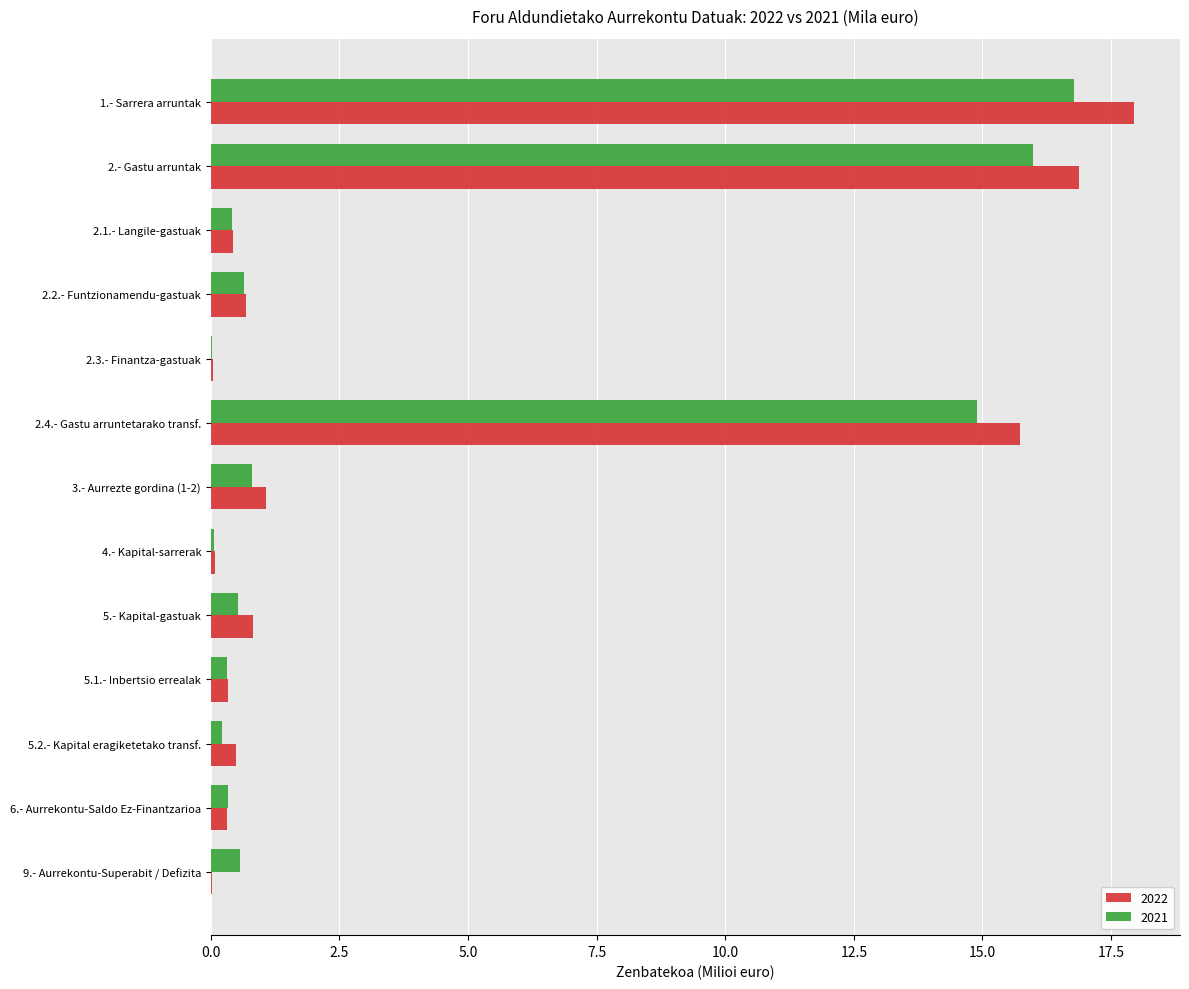

Is the value of 2021 at 5.- Kapital-gastuak greater than the value of 2022 at 3.- Aurrezte gordina (1-2)?

No